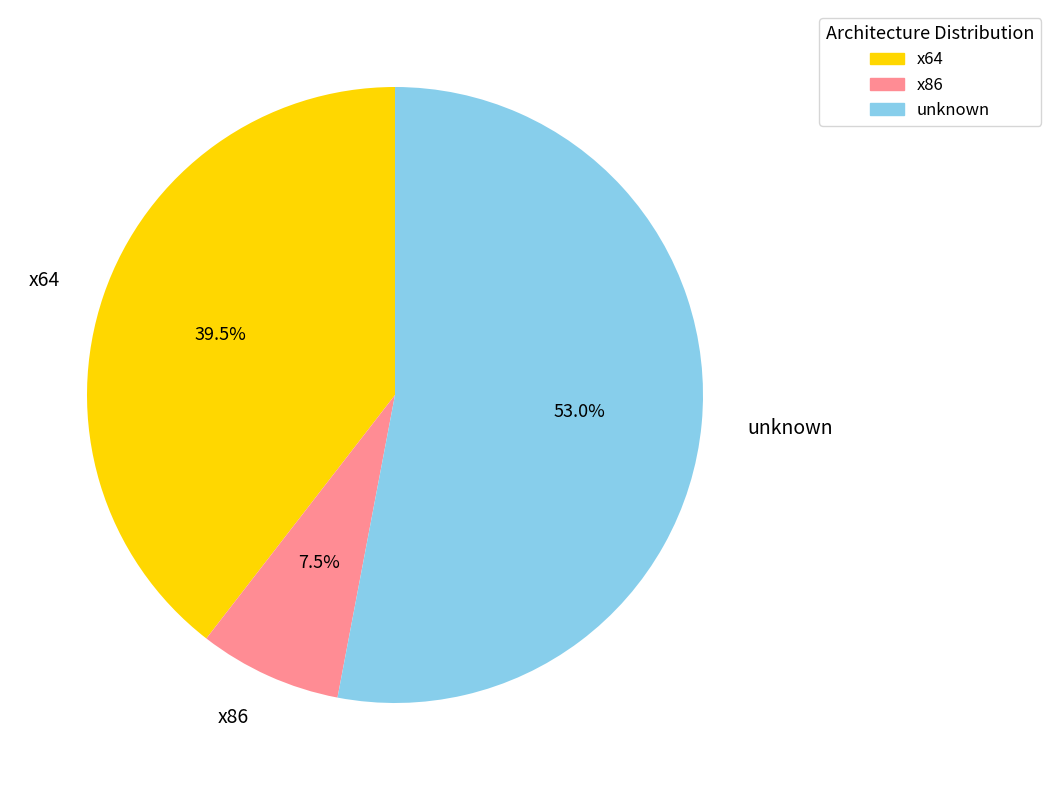

Rank the categories by value from highest to lowest.

unknown, x64, x86